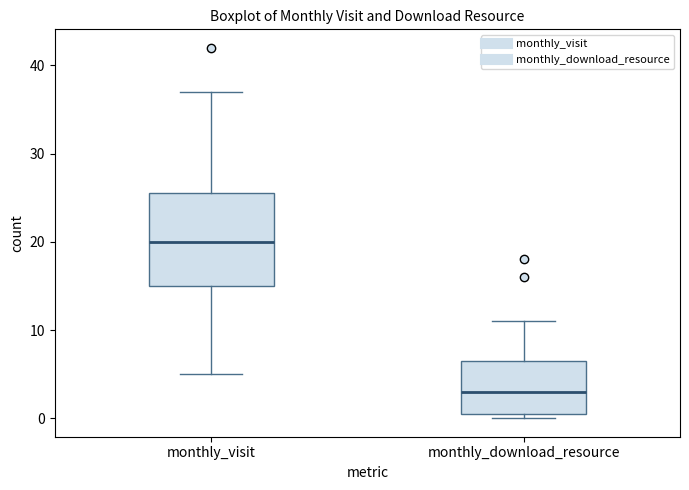

Which box is the tallest, from its lower edge to its upper edge?

monthly_visit